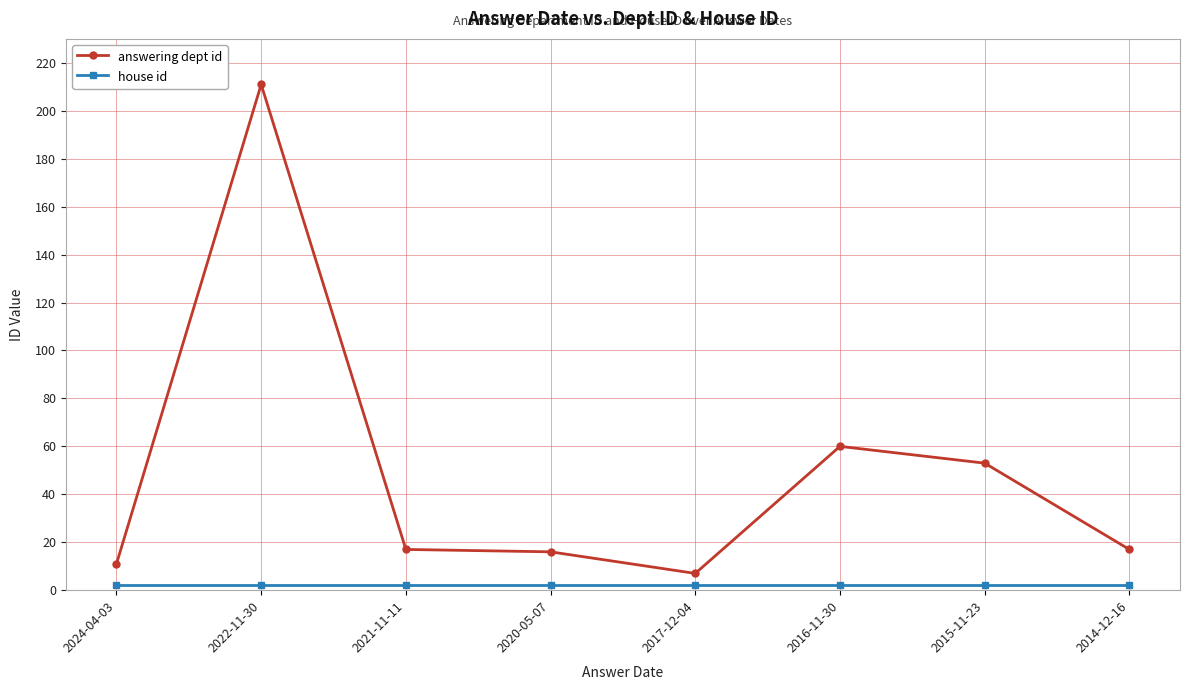

Which series has the largest range (max minus min)?

answering dept id